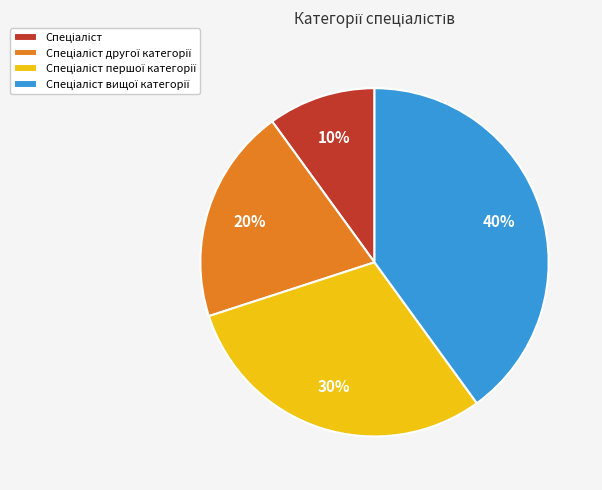

To the nearest percent, what is the average slice percentage?

25%